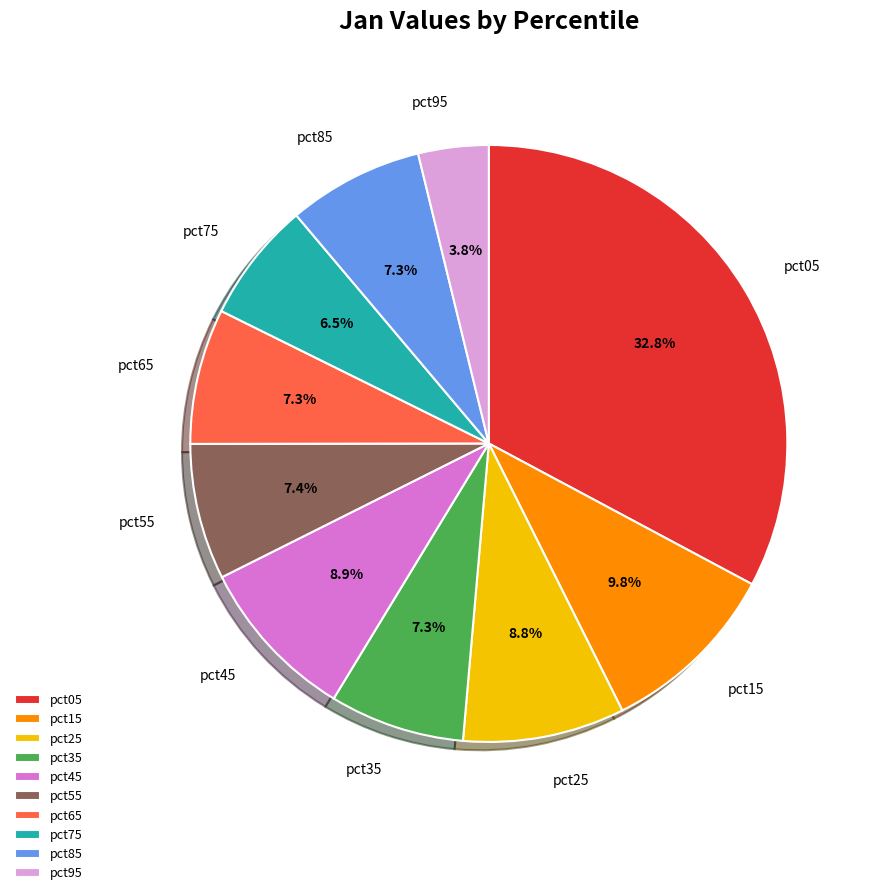

What portion of the pie excludes pct05?

67.2%